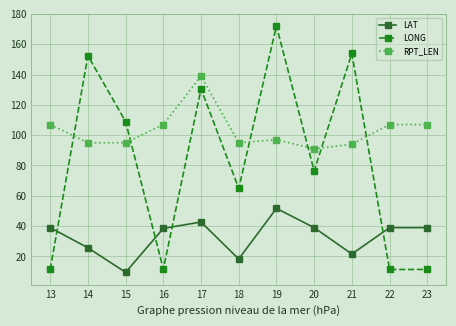

Is it true that LAT equals 38.5 at 16?

True